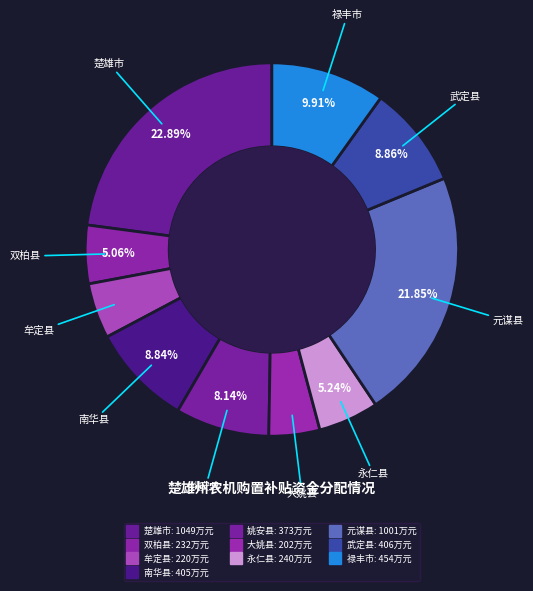

What is the change in value from 楚雄市 to 元谋县?

-48